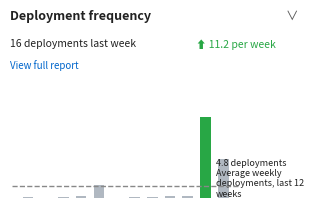

Reading left to right, list all the values displayed in this chart.

0=0.0	1=0.0	2=0.0	3=0.0	4=0.2	5=0.0	6=0.0	7=0.0	8=0.0	9=0.0	10=1.0	11=0.5